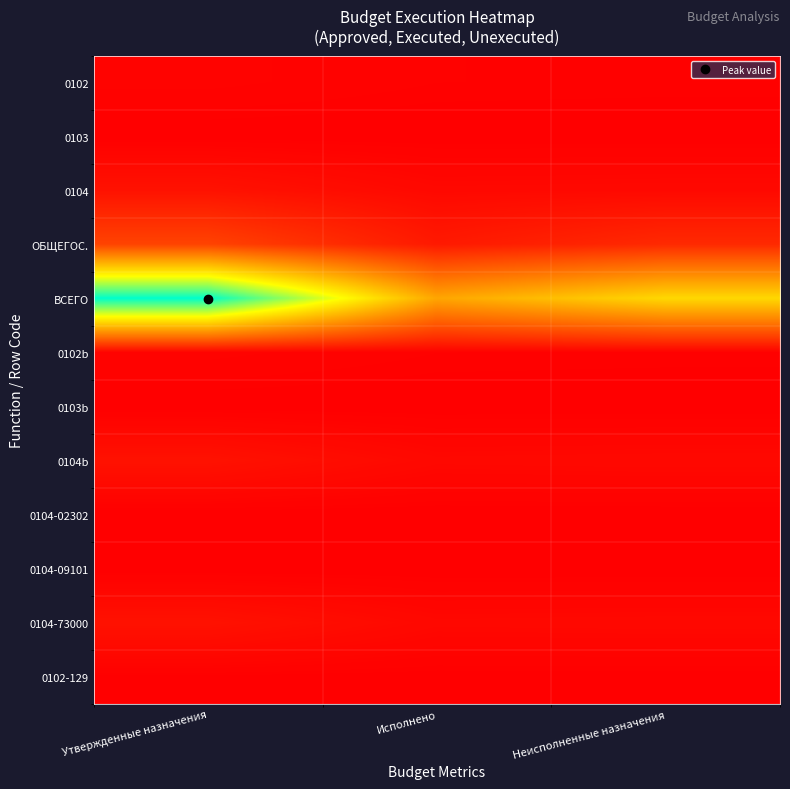

At how many categories does at least one series exceed 0?

3